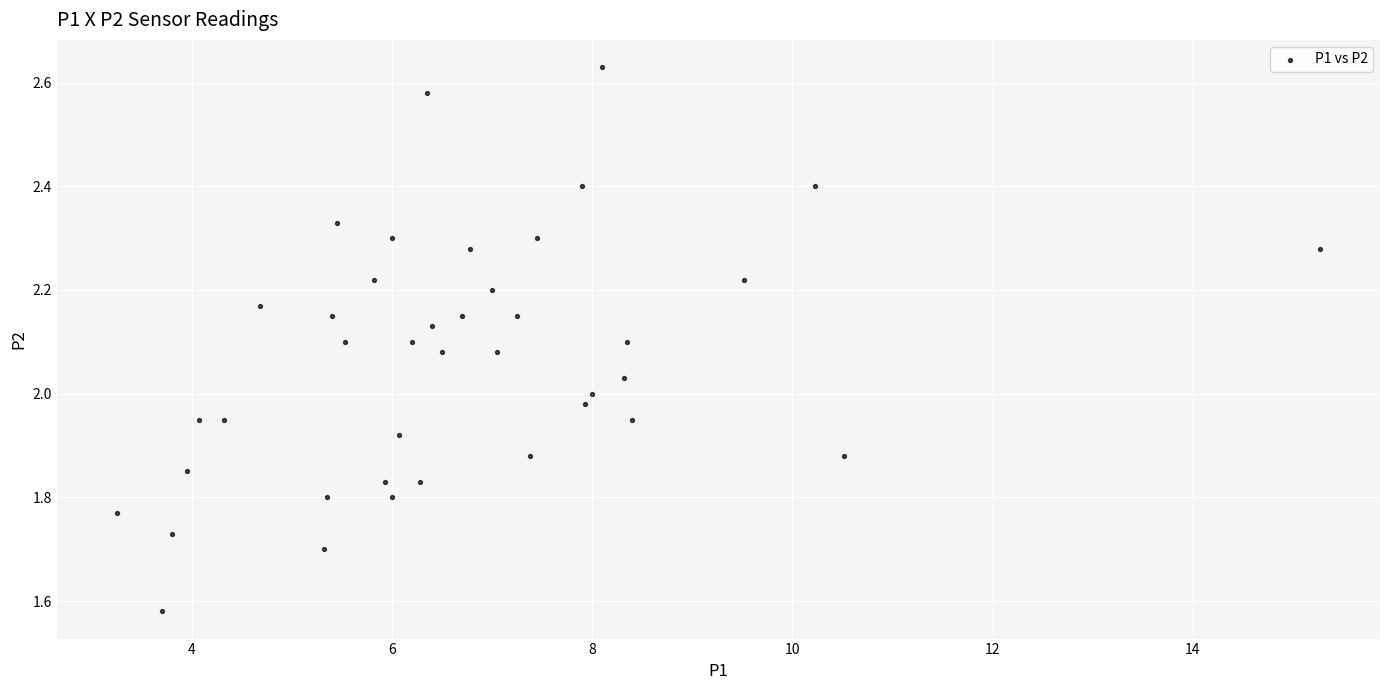

What is the range of X values (max minus min)?

12.0